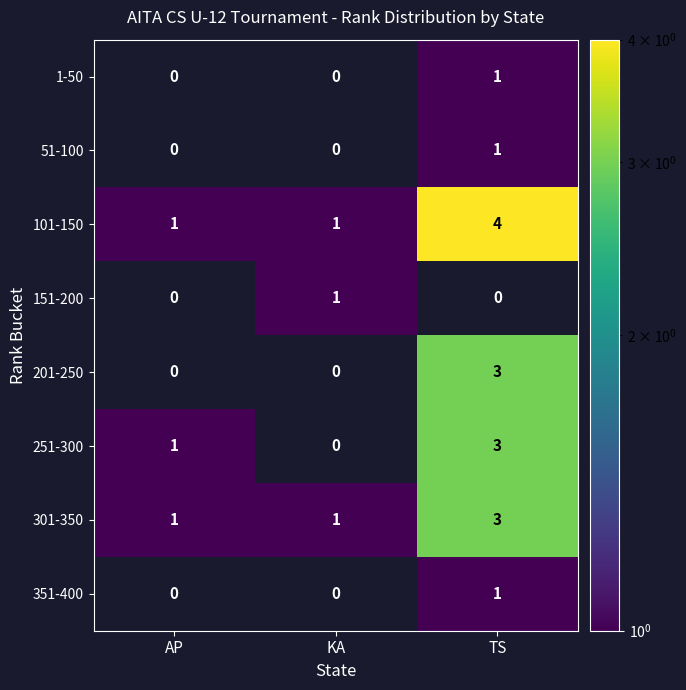

Reading right to left, list all the values displayed in this chart.

1-50: 1	0	0
51-100: 1	0	0
101-150: 4	1	1
151-200: 0	1	0
201-250: 3	0	0
251-300: 3	0	1
301-350: 3	1	1
351-400: 1	0	0